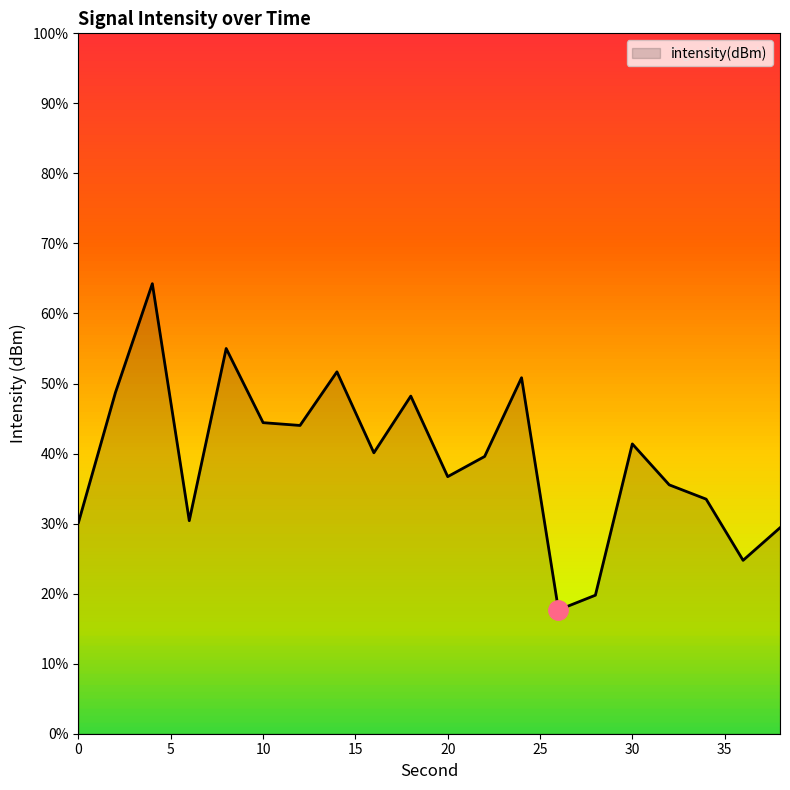

Which label corresponds to the smallest value in the chart?

26